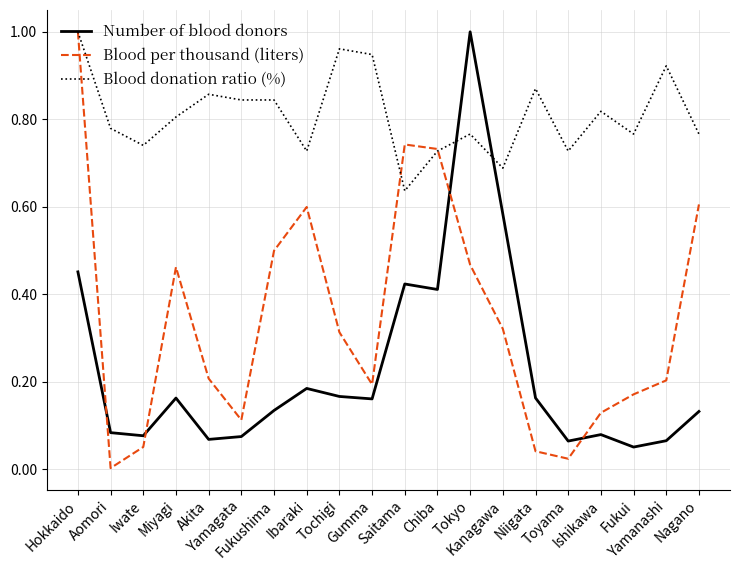

Which label corresponds to the smallest value in the chart?

Aomori